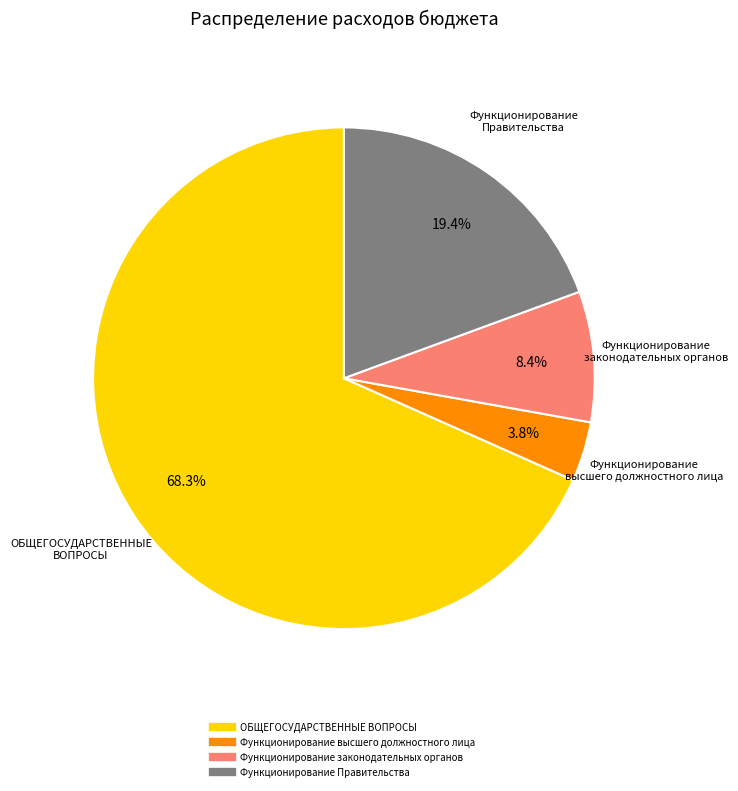

Is there any slice that represents more than half of the pie?

Yes